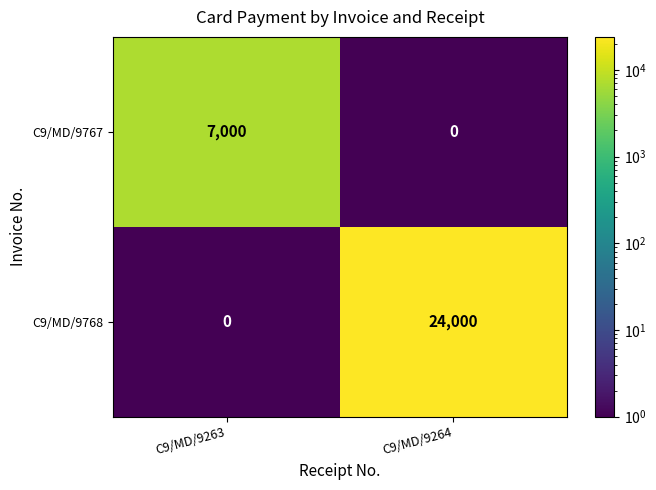

Rank the series at C9/MD/9263 from highest to lowest value.

C9/MD/9767, C9/MD/9768